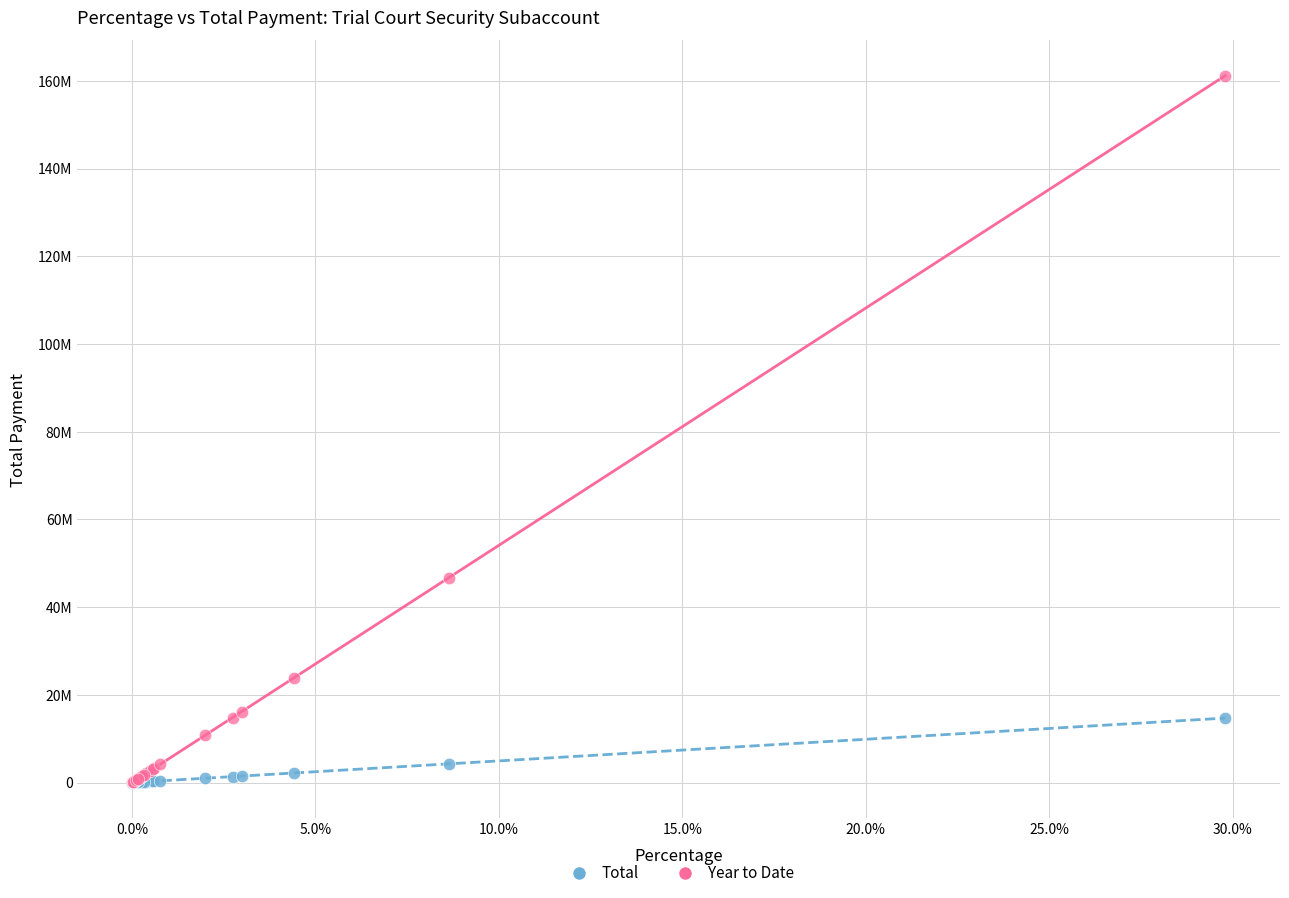

Which series reaches the maximum Y coordinate?

Year to Date